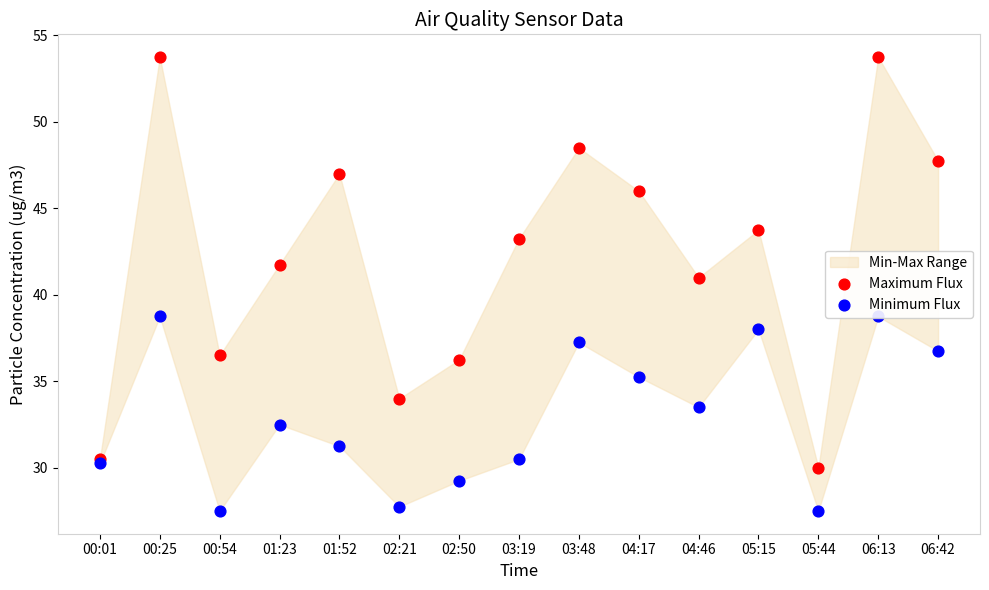

At how many categories does at least one series exceed 35?

12